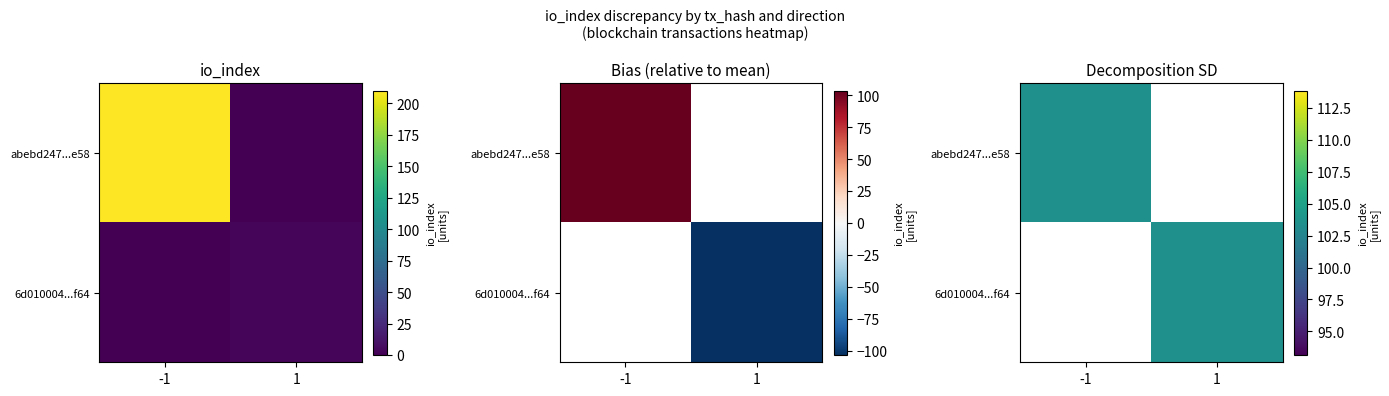

How many data points does each series have?

2